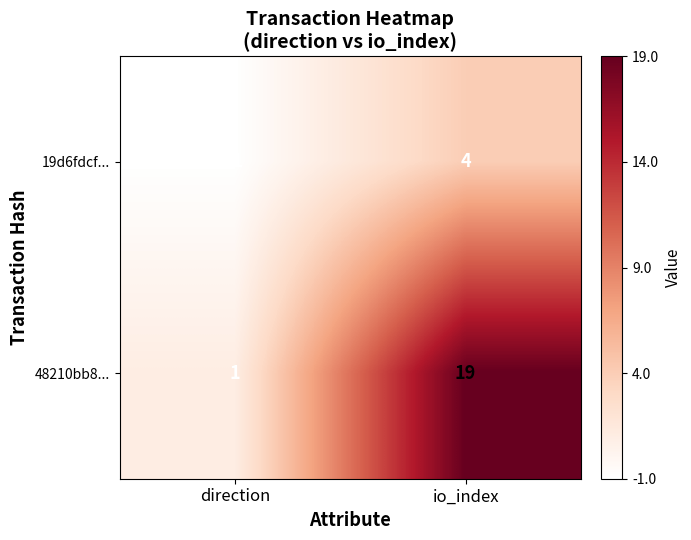

At which label is 48210bb8... closest to 10?

direction